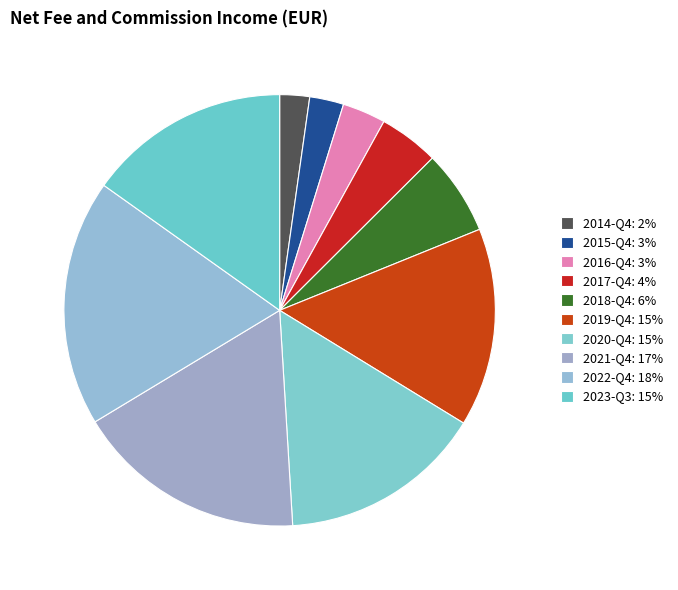

Is there any slice that represents more than half of the pie?

No